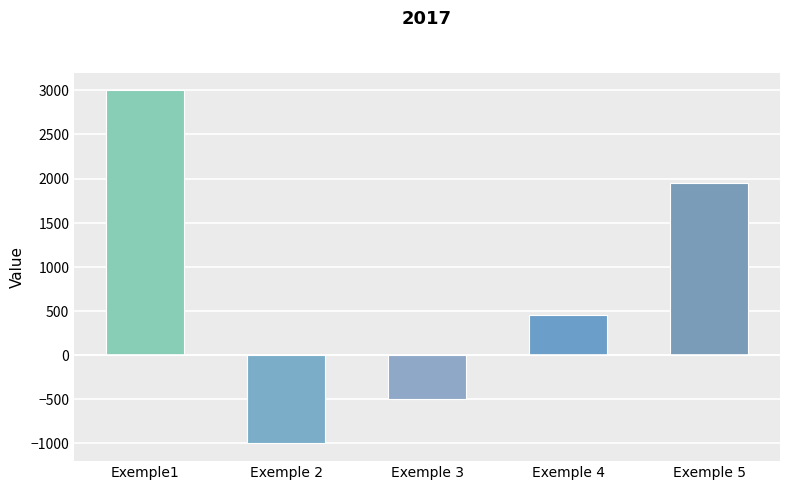

Reading left to right, transcribe all the data shown in this chart.

Exemple1=3000	Exemple 2=-1000	Exemple 3=-500	Exemple 4=450	Exemple 5=1950